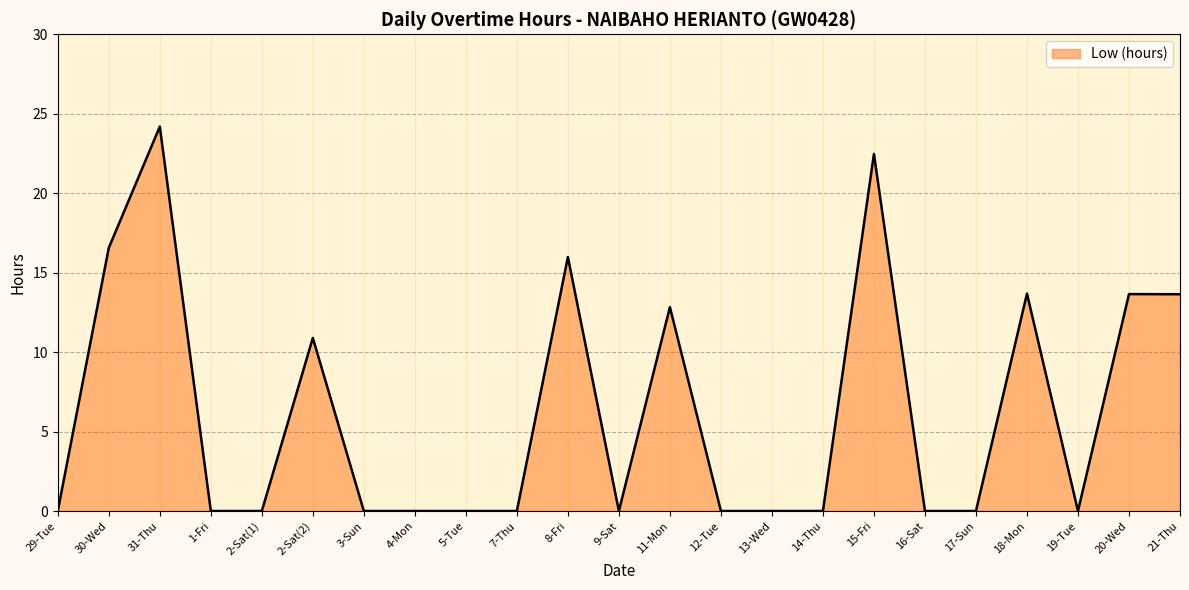

What is the difference between the maximum and minimum values?

24.2